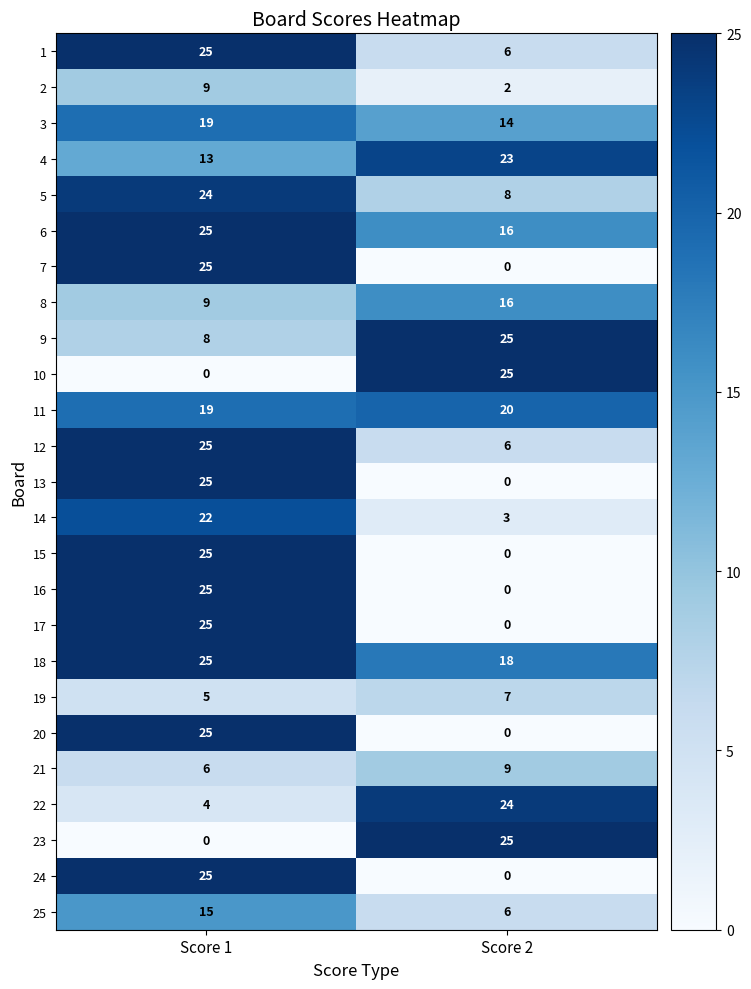

Which category has the lowest value in the 23 series?

Score 1